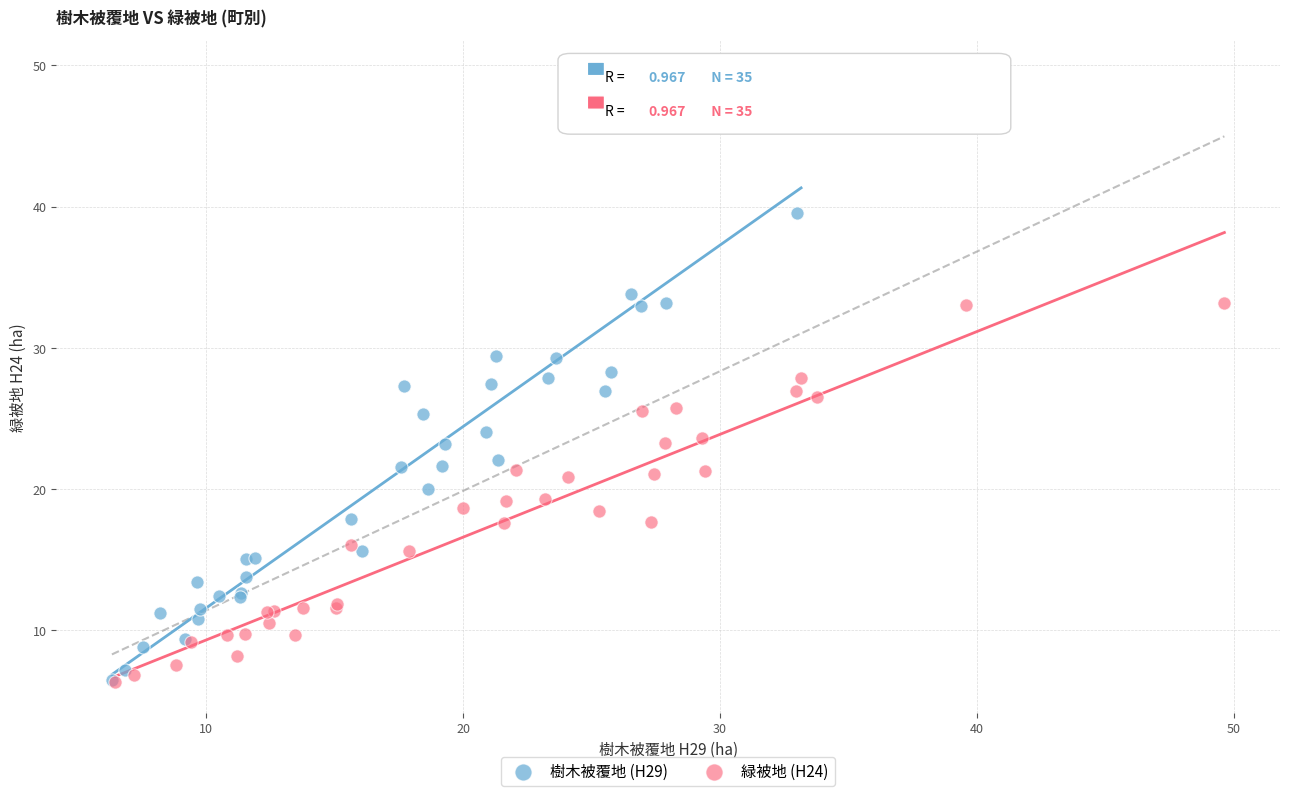

Which series reaches the maximum Y coordinate?

樹木被覆地 (H29)